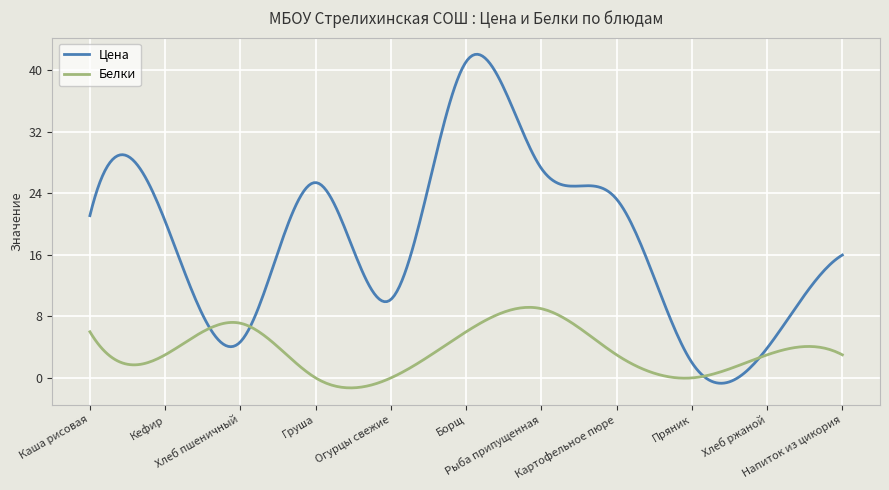

What is the greatest value displayed?

42.1